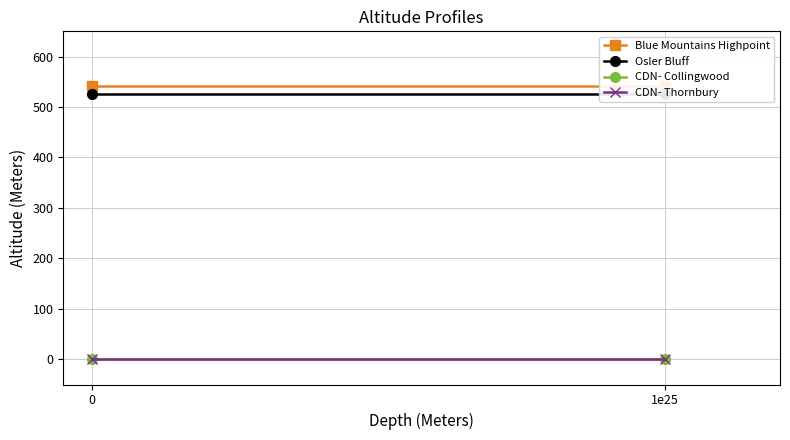

Which has a higher value, 1e25 or 0?

1e25